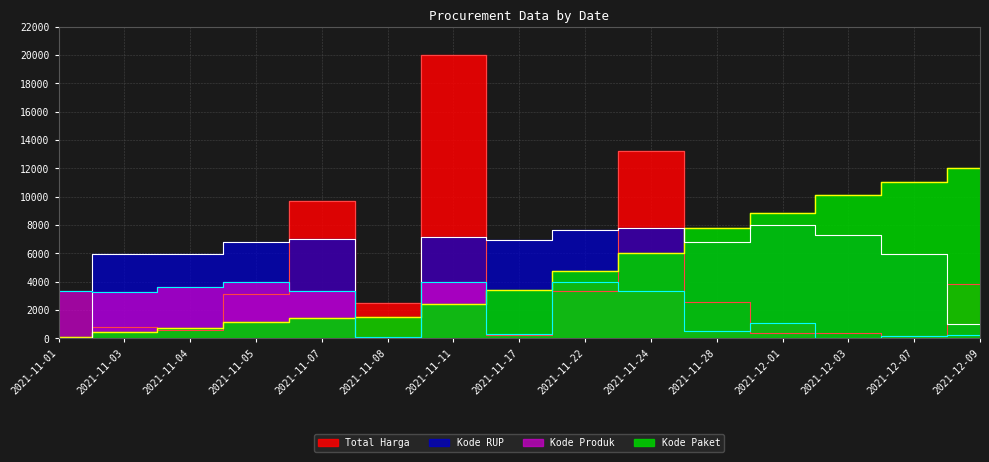

At which label does Total Harga first exceed 2521?

2021-11-05